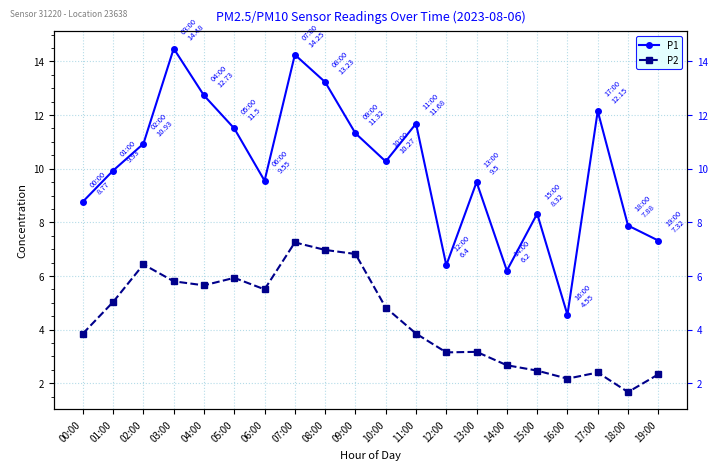

What is the minimum value shown in the chart?

1.7